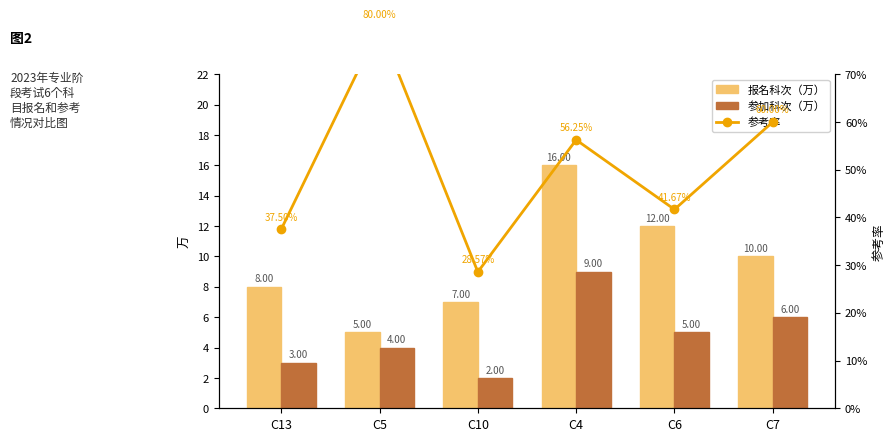

What is the difference between the maximum and second lowest values in the 参加科次（万） series?

6